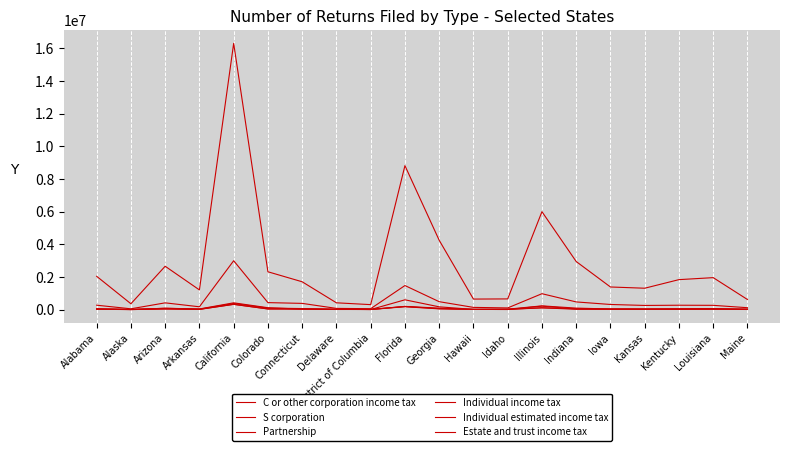

What is the sum of all S corporation values?

2106926